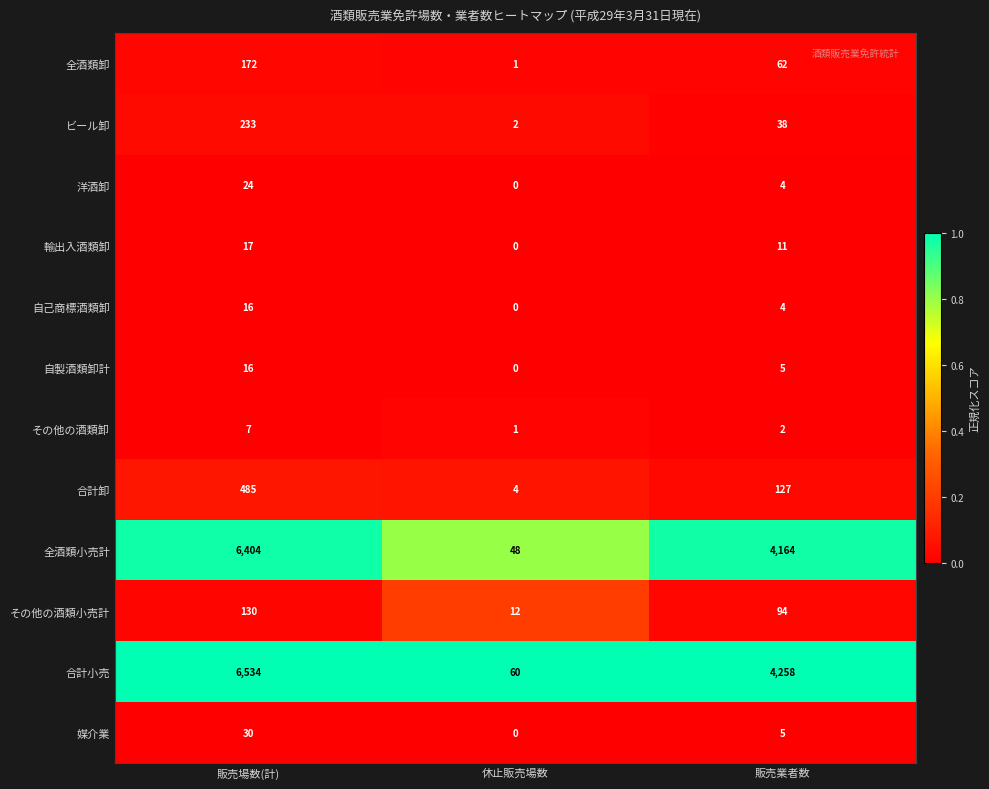

Count the ビール卸 values in the range 2 to 233.

3